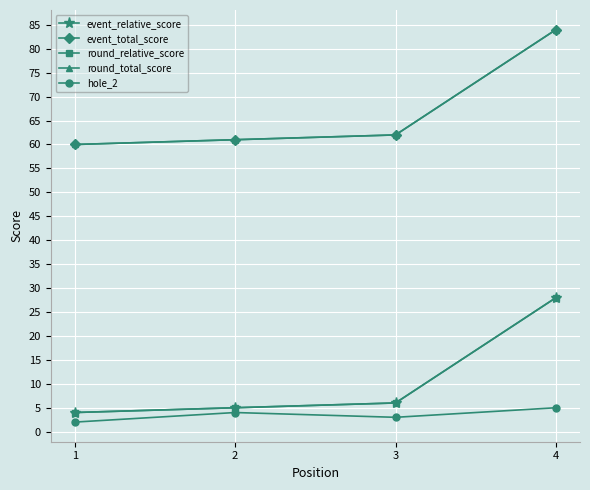

Does the chart have visible grid lines?

Yes